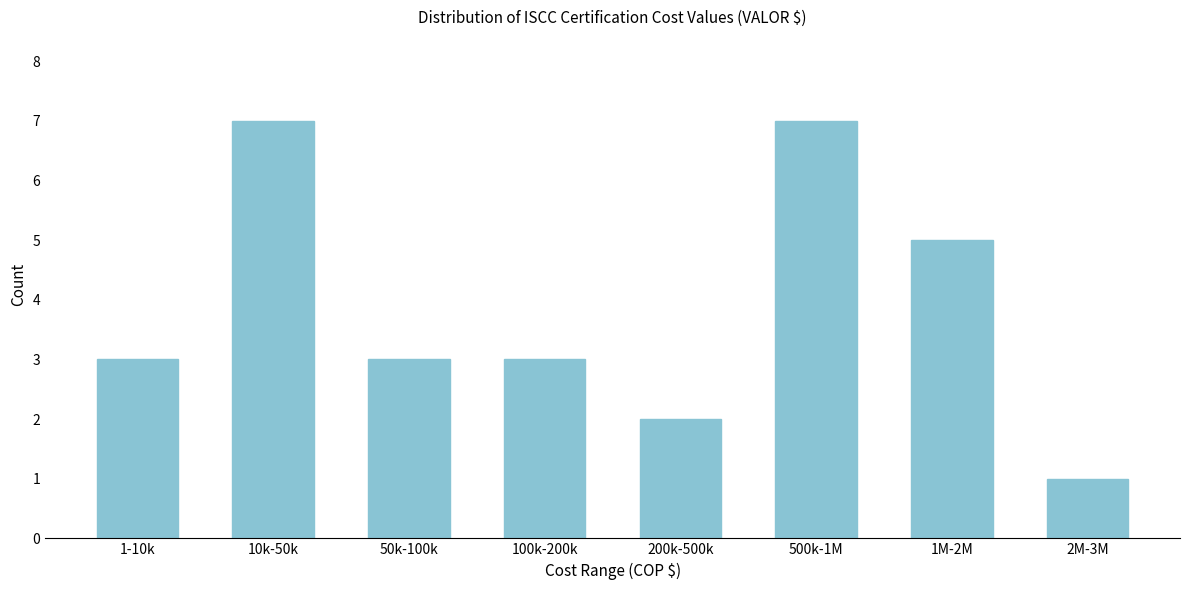

Reading left to right, transcribe all the data shown in this chart.

1-10k=3	10k-50k=7	50k-100k=3	100k-200k=3	200k-500k=2	500k-1M=7	1M-2M=5	2M-3M=1